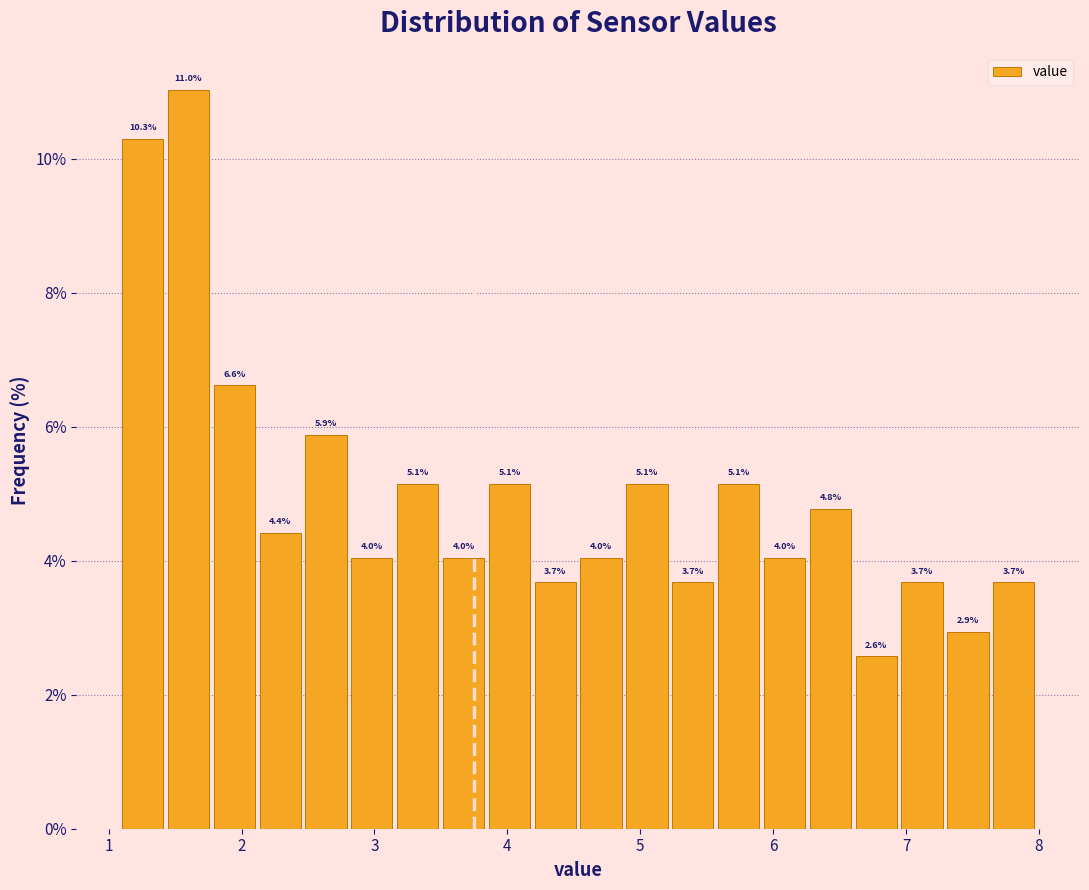

Around what value on the x-axis is the tallest bar? Give the approximate position of its centre, as read against the axis.

1.6